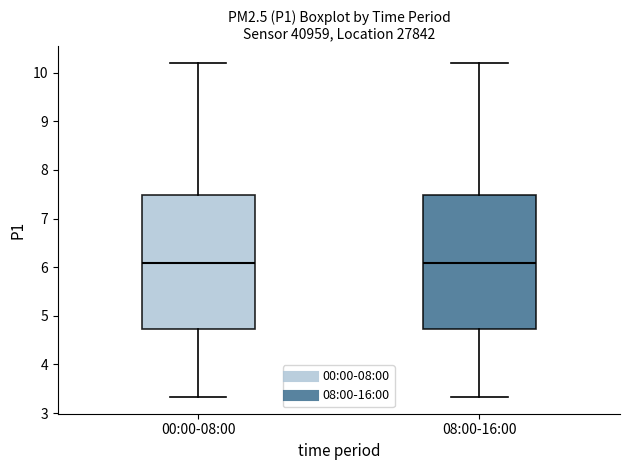

Where does the median line of the box for 00:00-08:00 sit on the y-axis? The values are not printed on the chart, so give them approximately, as read against the axis.

6.1